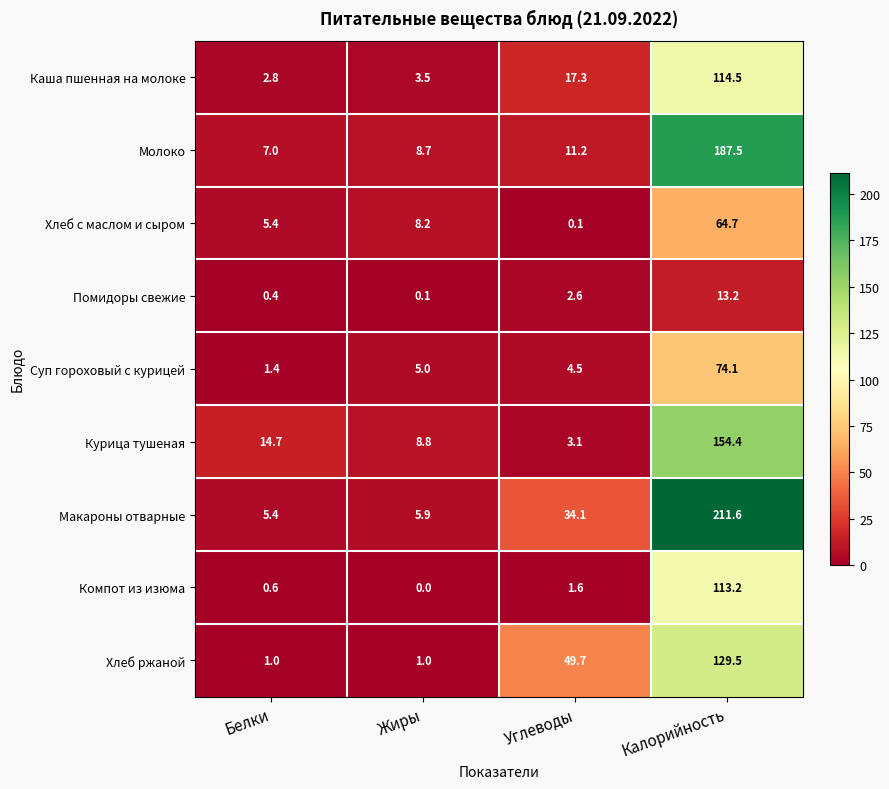

What is the maximum value shown in the chart?

211.6